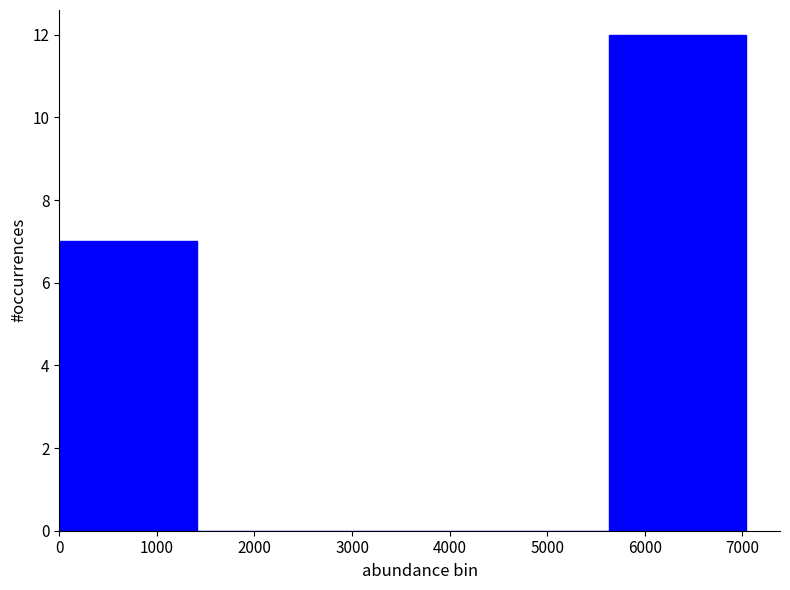

Which range on the x-axis has the tallest bar?

5600 to 7000